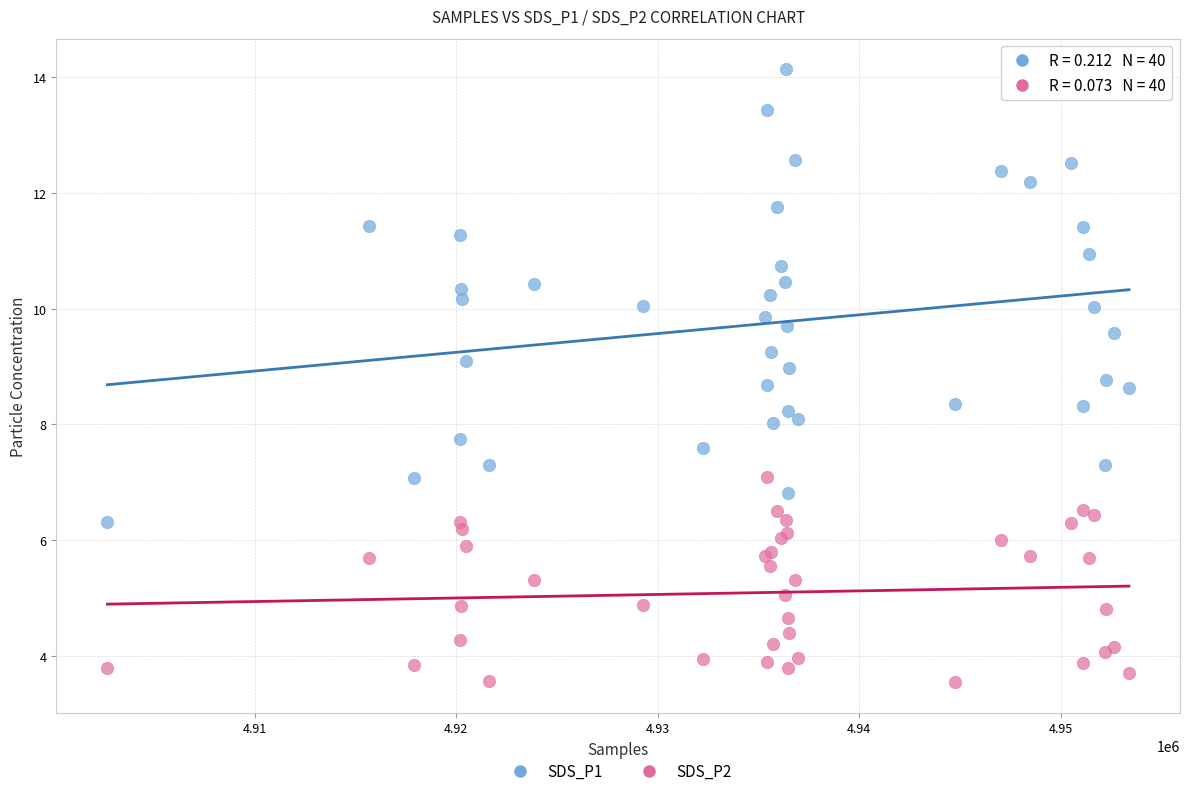

Which series has the largest Y range (max minus min)?

SDS_P1